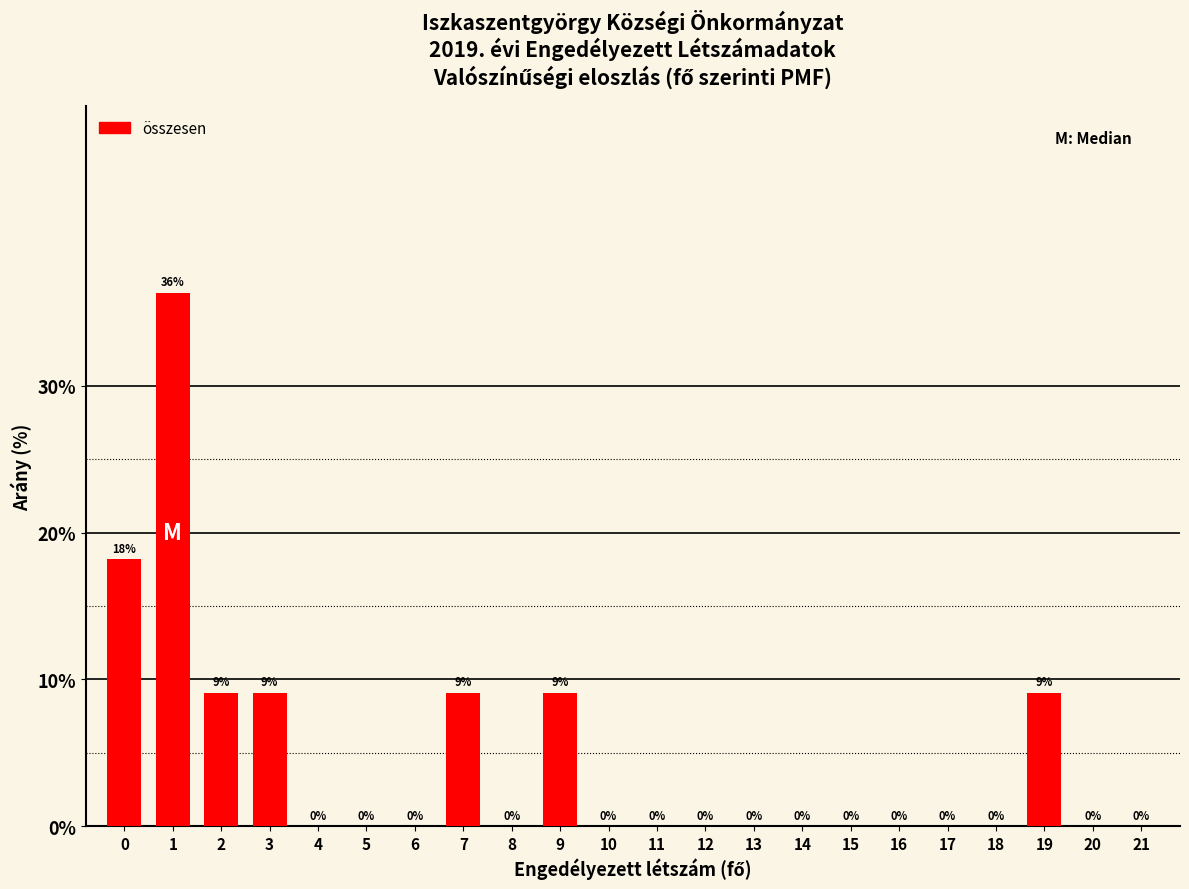

What is the maximum value shown in the chart?

36.4